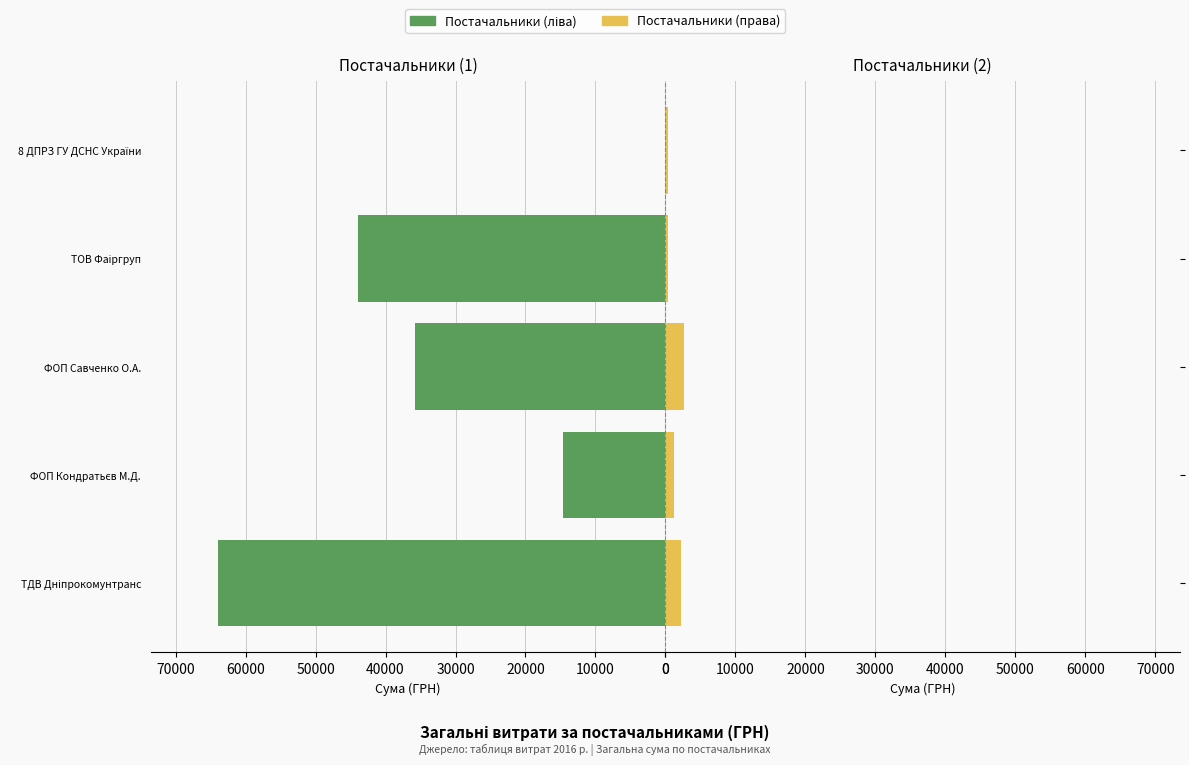

What is the sum of all Постачальники (ліва) values?

158411.4